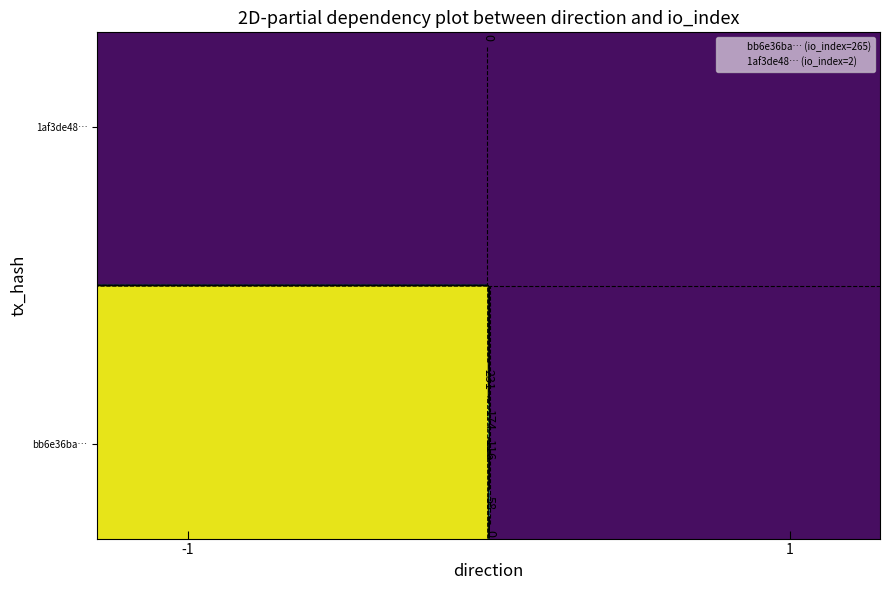

What is the smallest value displayed?

-1